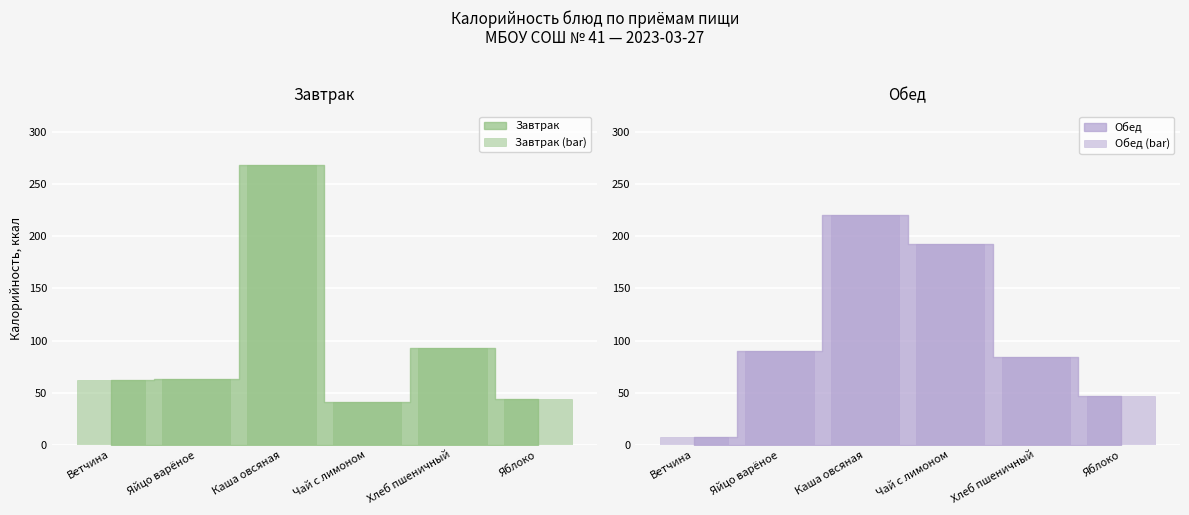

What is the difference between the highest and lowest values at Каша овсяная?

48